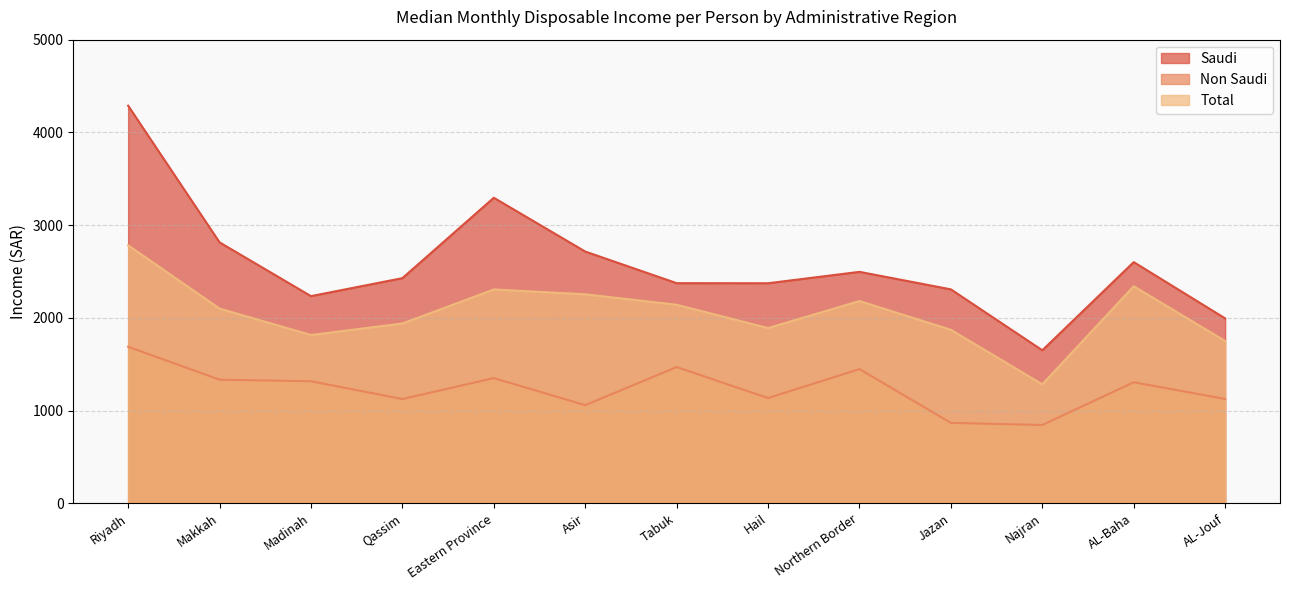

Reading left to right, extract all data points from this chart.

Saudi: 4288	2814	2234	2428	3295	2715	2374	2373	2496	2307	1650	2601	1994
Non Saudi: 1688	1333	1316	1124	1350	1058	1469	1135	1447	867	844	1305	1125
Total: 2782	2100	1815	1939	2306	2254	2141	1890	2181	1871	1283	2341	1750